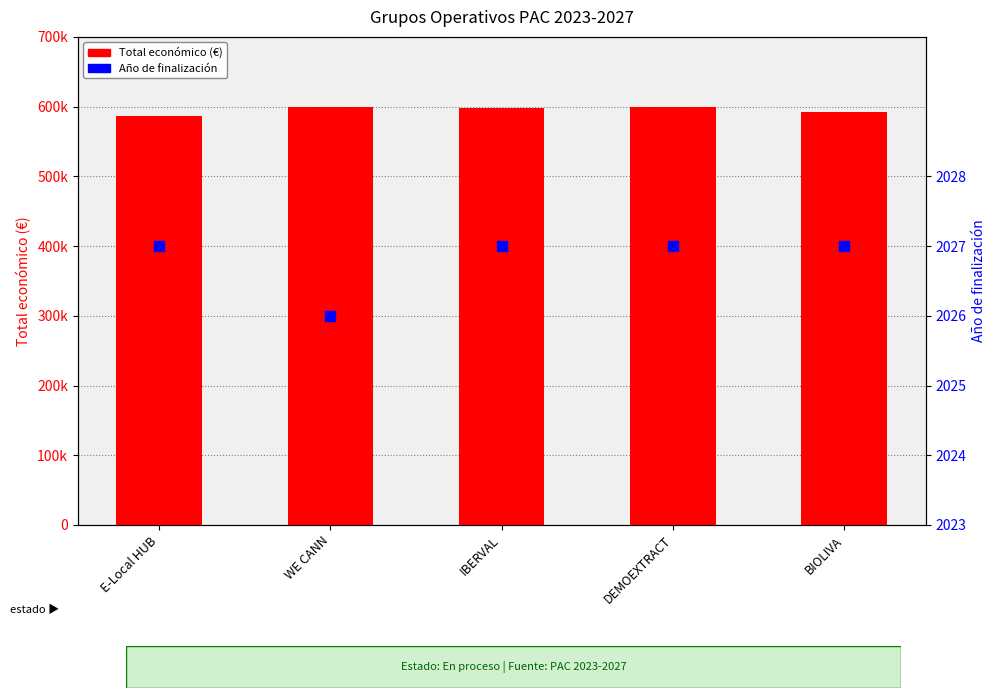

At how many categories does at least one series exceed 497292?

5